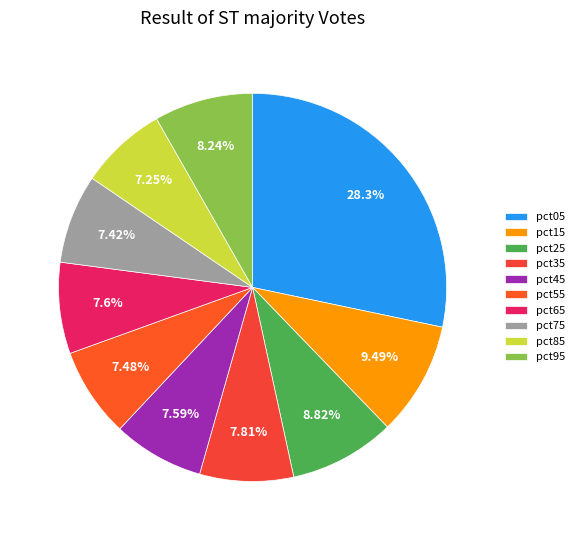

Is it true that pct15 is 9% of the pie?

True